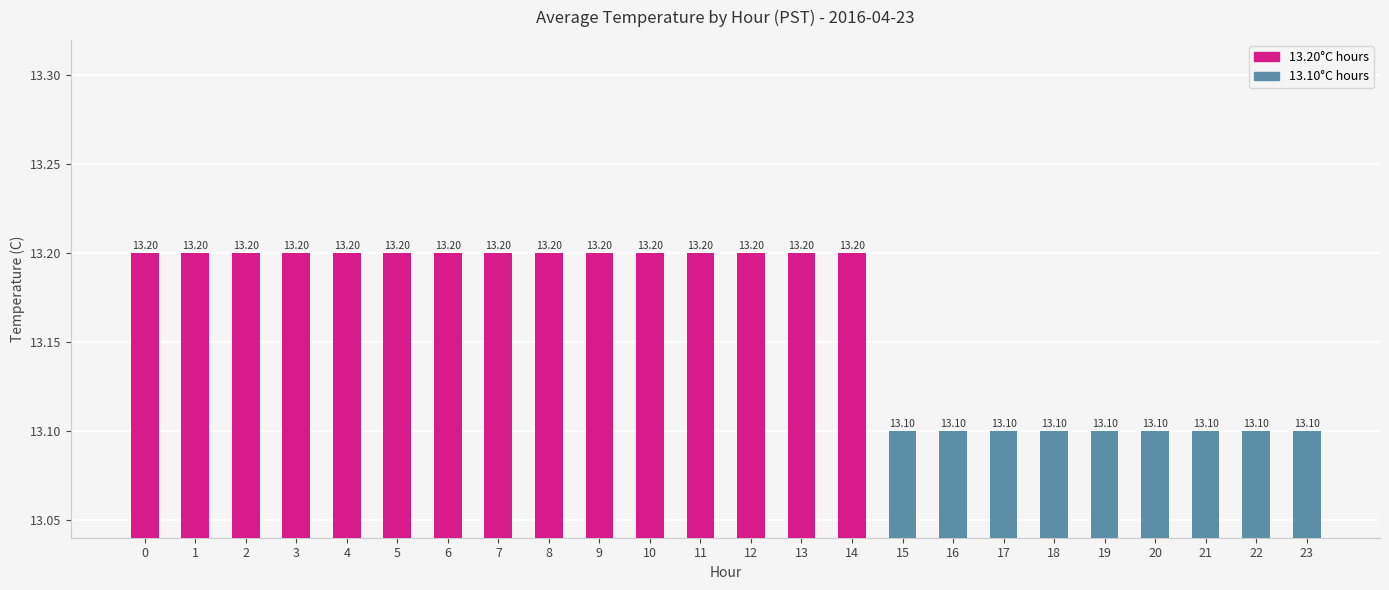

What is the approximate value at 22?

13.1